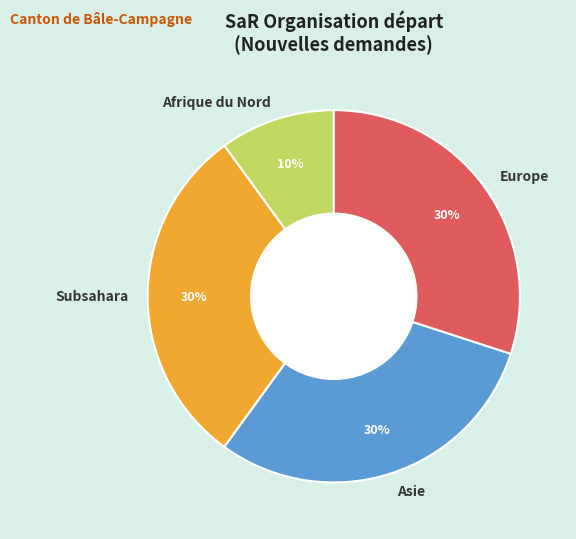

What percentage is the Asie slice, to the nearest percent?

30%